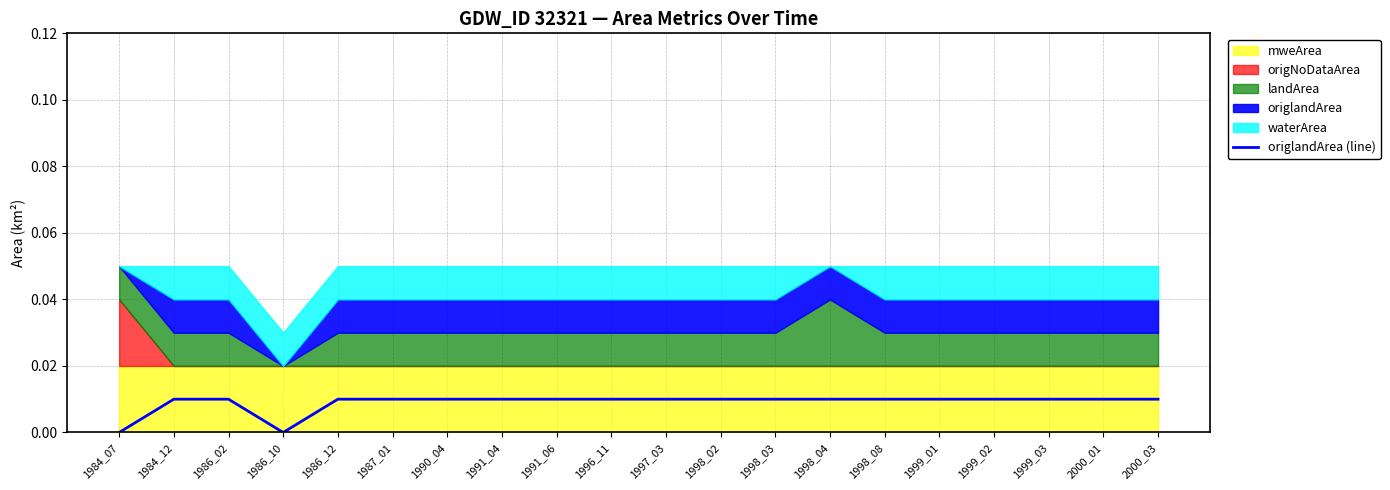

How many values are between 0 and 1?

20